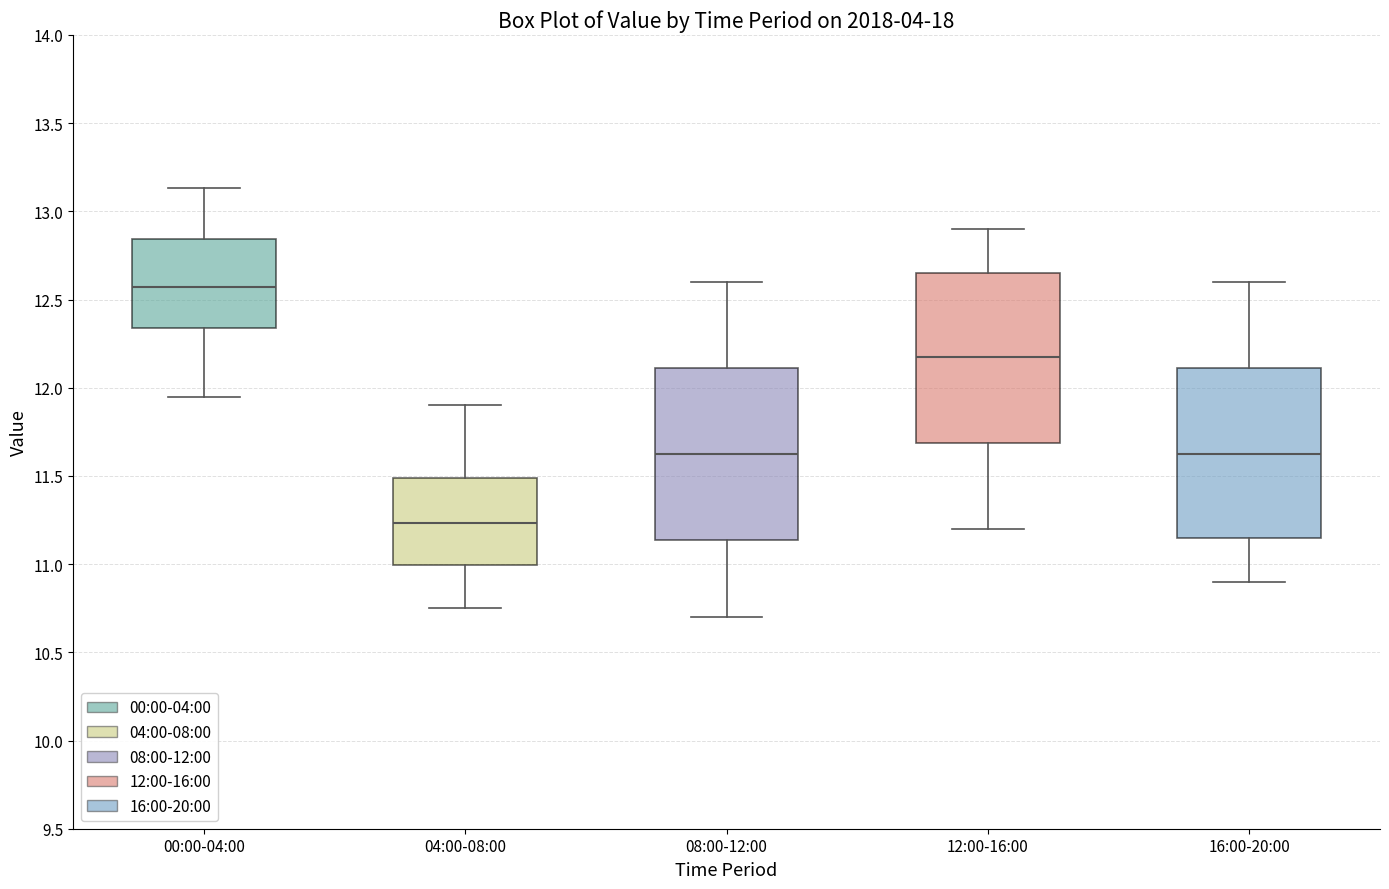

Reading left to right, read every box against the y-axis: the position of its median line, the range the box covers, and the ends of its whiskers. The values are not printed on the chart, so give them approximately, as read against the axis.

00:00-04:00: median 12.55, box 12.35 to 12.85, whiskers 11.95 to 13.15
04:00-08:00: median 11.25, box 11.00 to 11.50, whiskers 10.75 to 11.90
08:00-12:00: median 11.65, box 11.15 to 12.10, whiskers 10.70 to 12.60
12:00-16:00: median 12.20, box 11.70 to 12.65, whiskers 11.20 to 12.90
16:00-20:00: median 11.65, box 11.15 to 12.10, whiskers 10.90 to 12.60